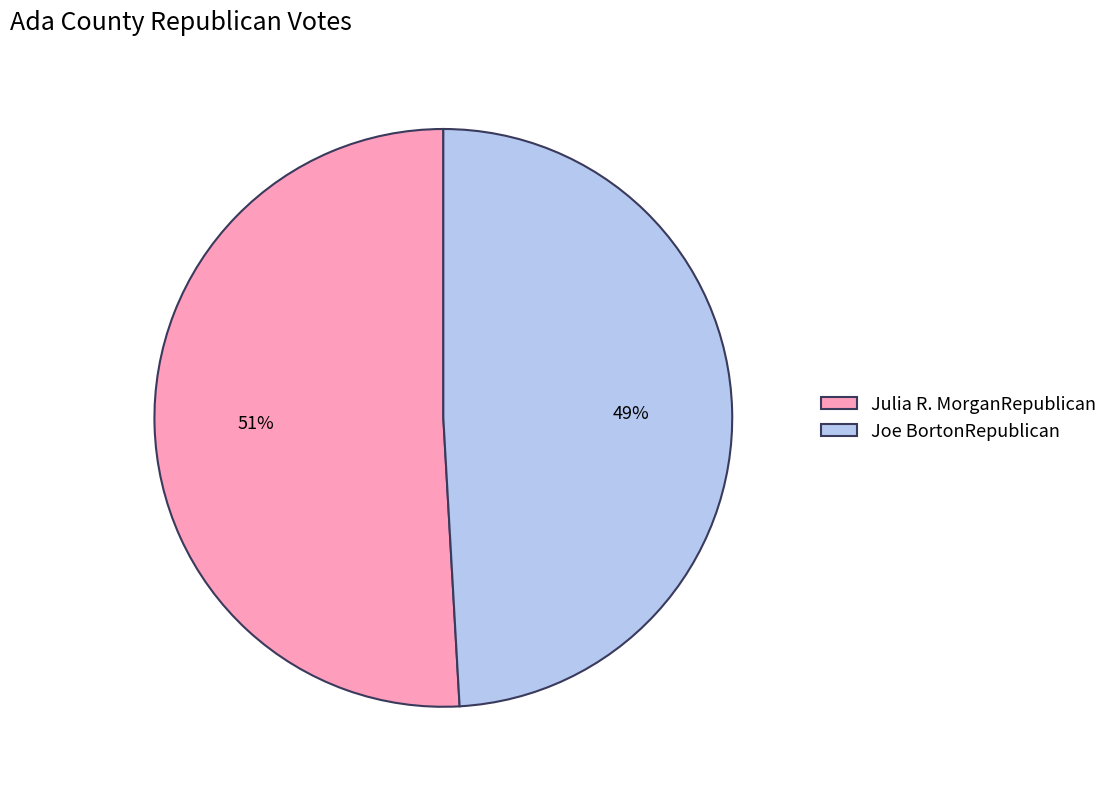

Do Joe BortonRepublican and Julia R. MorganRepublican together represent more than half of the pie?

Yes